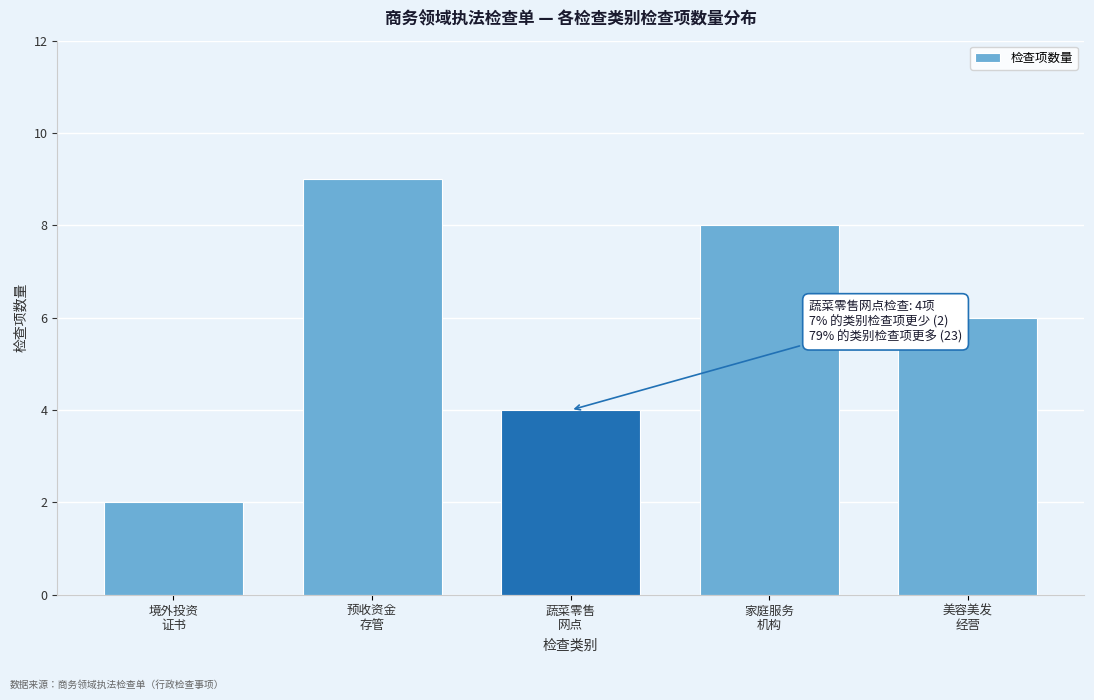

Reading left to right, list all the values displayed in this chart.

2	9	4	8	6